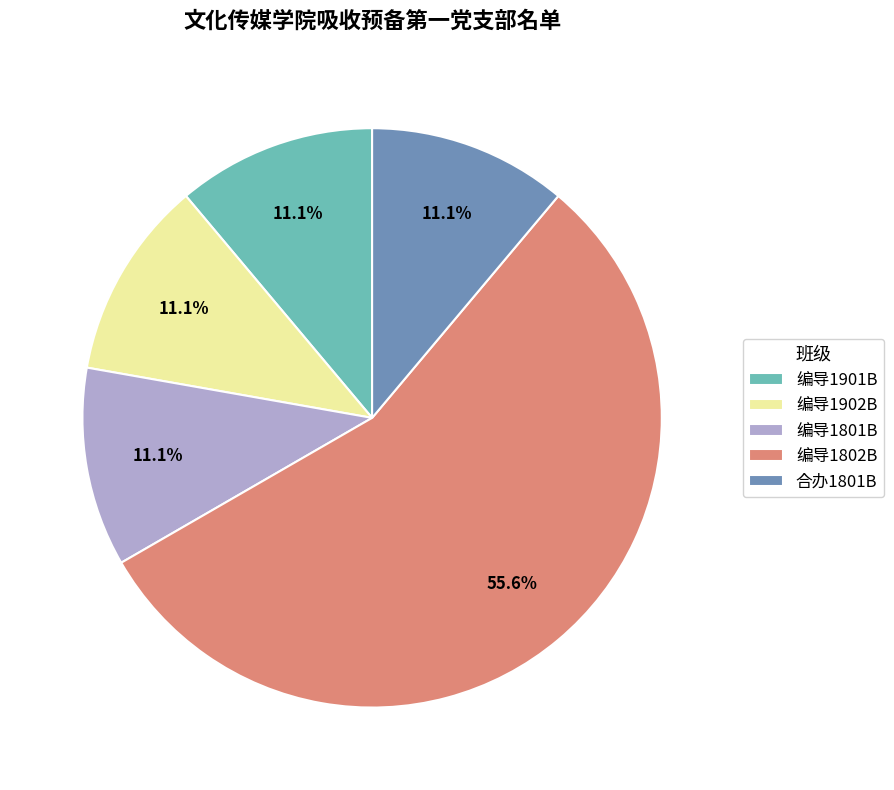

Combined, what portion of the pie is 编导1802B and 编导1801B?

66.7%